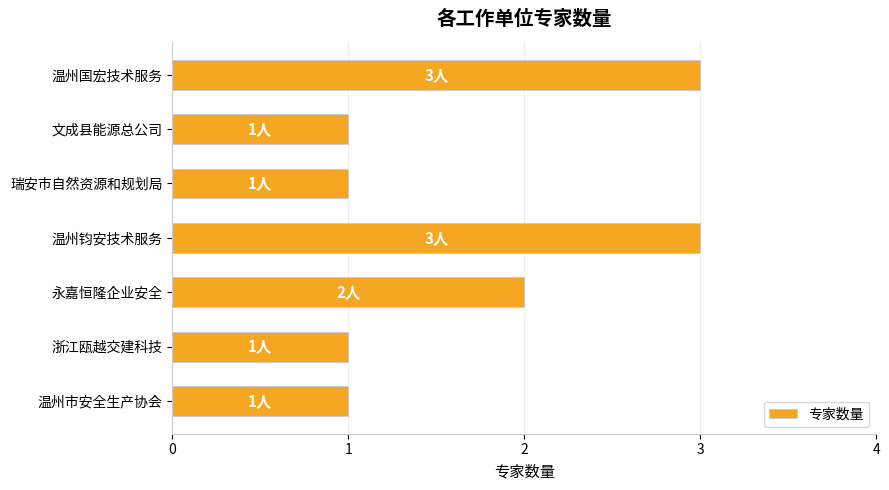

Reading bottom to top, transcribe all the data shown in this chart.

温州市安全生产协会=1	浙江瓯越交建科技=1	永嘉恒隆企业安全=2	温州钧安技术服务=3	瑞安市自然资源和规划局=1	文成县能源总公司=1	温州国宏技术服务=3